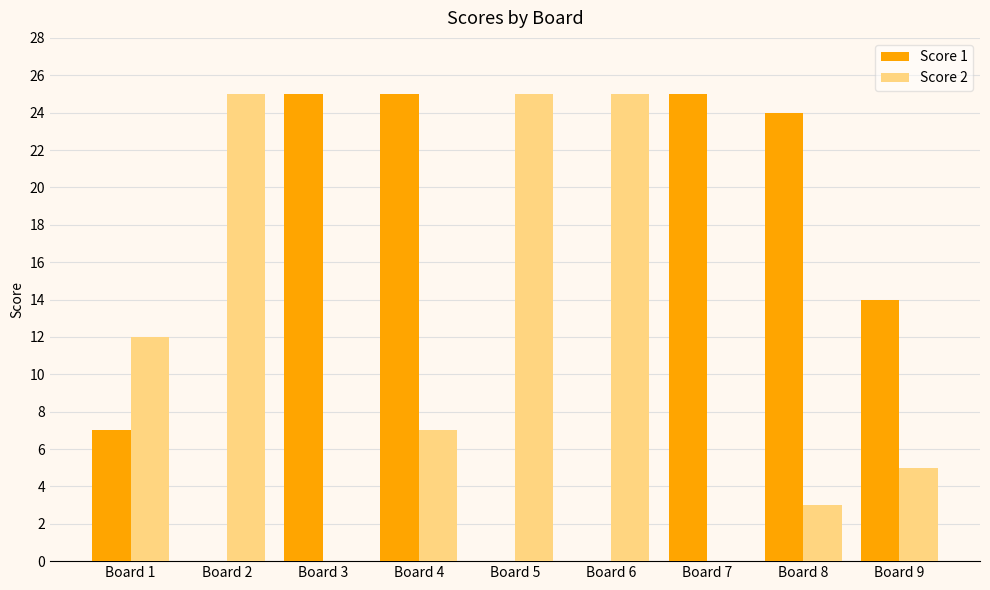

Between Board 4 and Board 8, which series saw the biggest shift?

Score 2